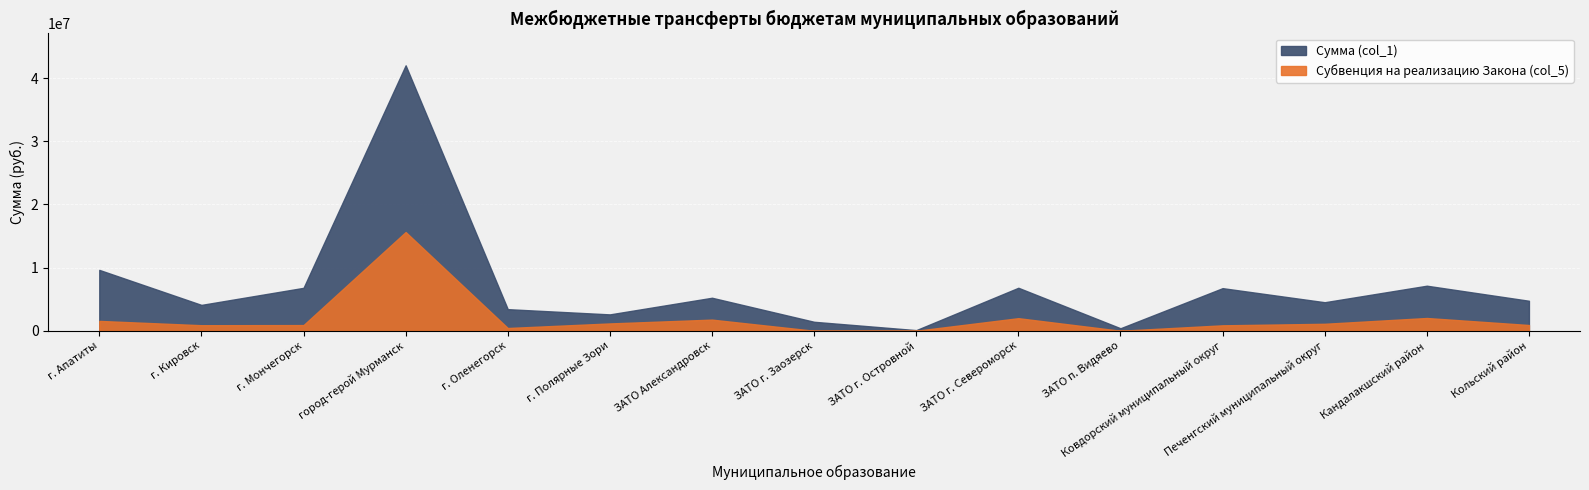

True or false: Субвенция на реализацию Закона (col_5) and Сумма (col_1) cross at least once.

False